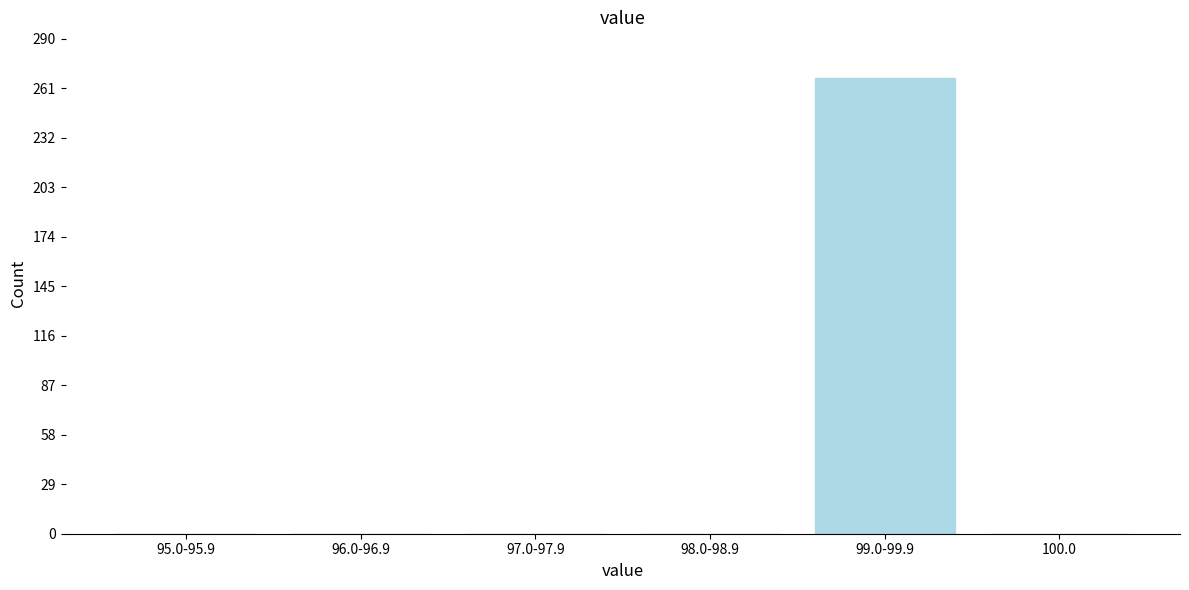

Reading left to right, what are all the values shown in this chart?

95.0-95.9=0	96.0-96.9=0	97.0-97.9=0	98.0-98.9=0	99.0-99.9=267	100.0=0